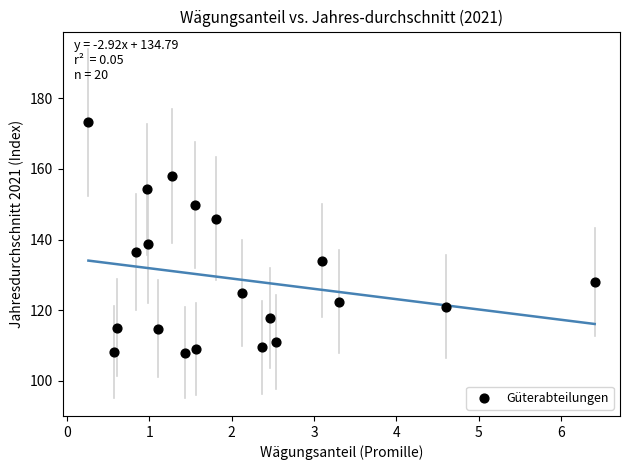

What is the range of X values (max minus min)?

6.2